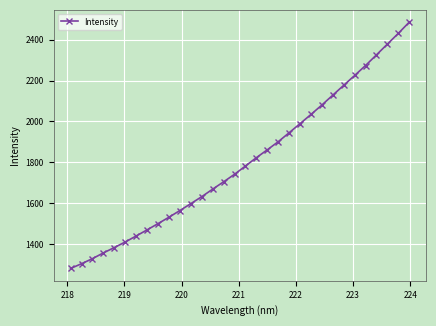

What is the value of the 16th point from the left?

1741.8